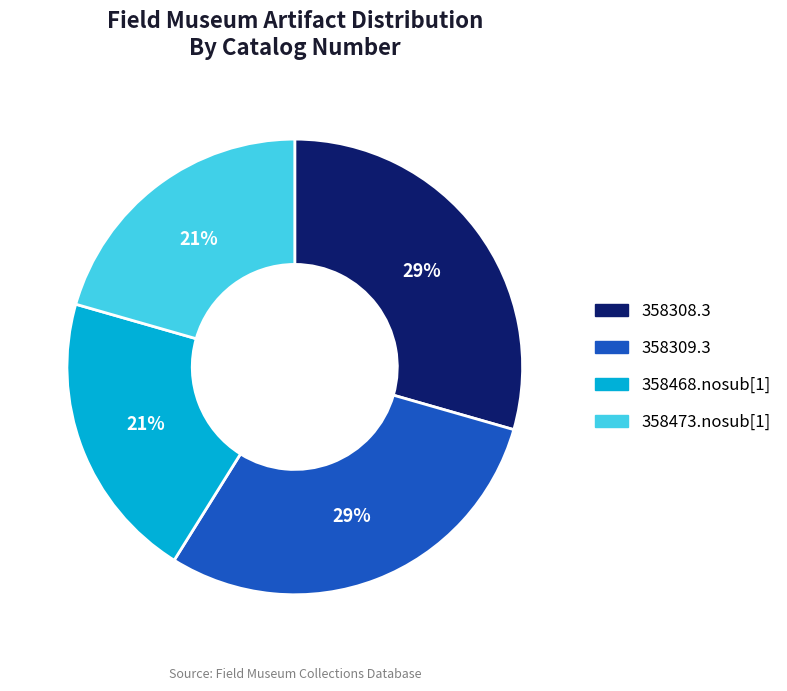

How many slices are in this pie chart?

4